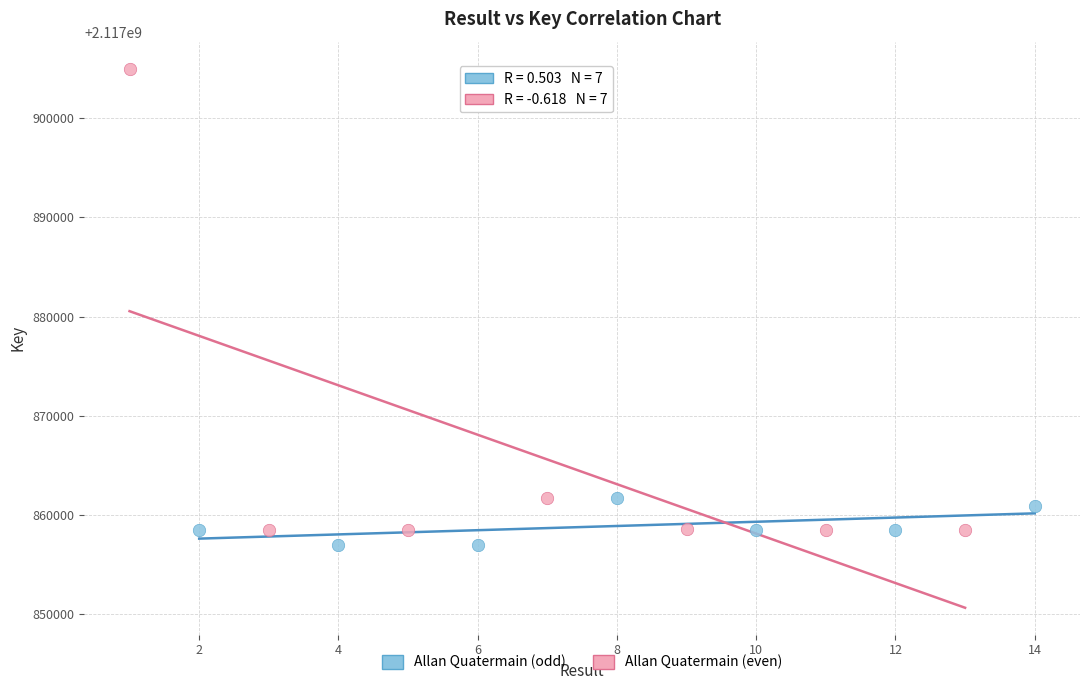

Which series contains the lowest Y value?

Allan Quatermain (odd)